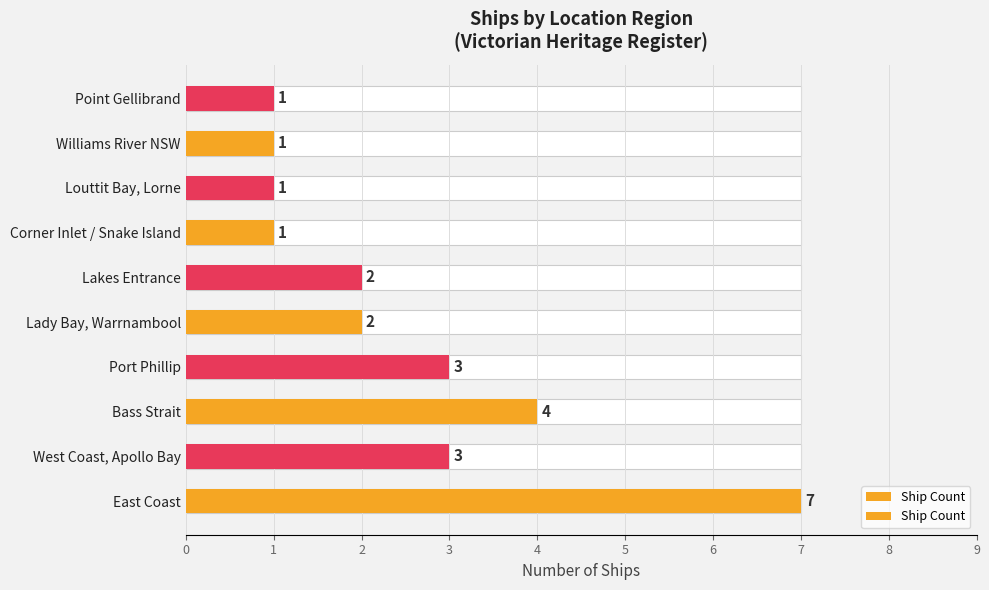

What is the maximum value shown in the chart?

7